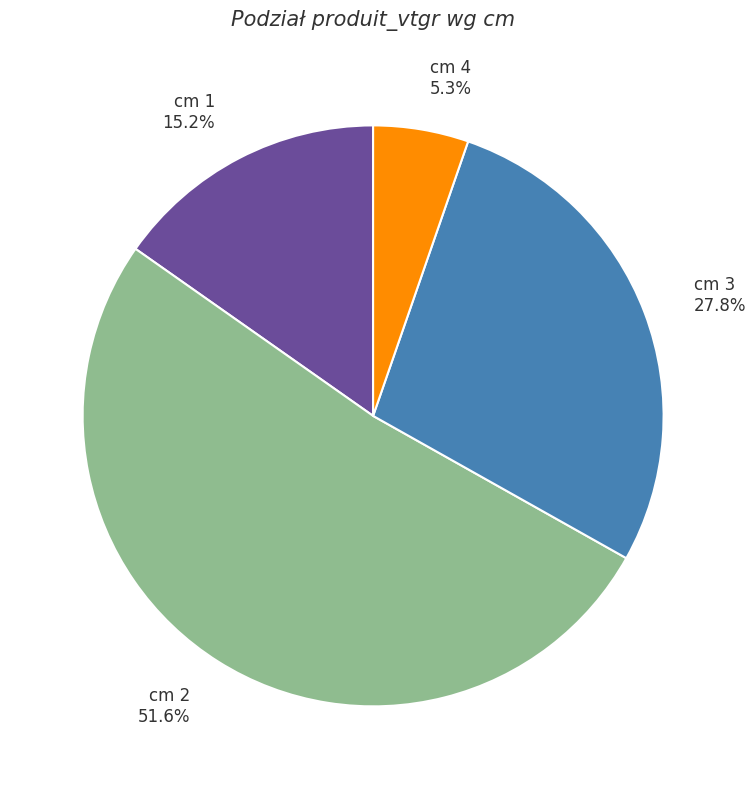

Is there any slice that represents more than half of the pie?

Yes